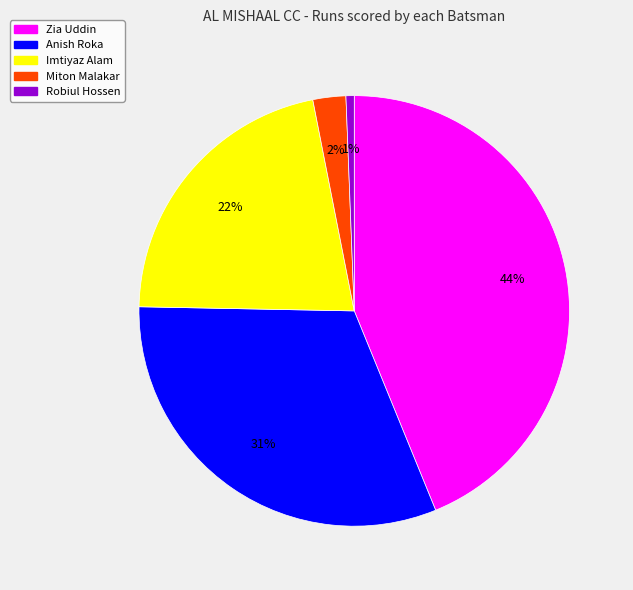

Does any single category account for the majority?

No